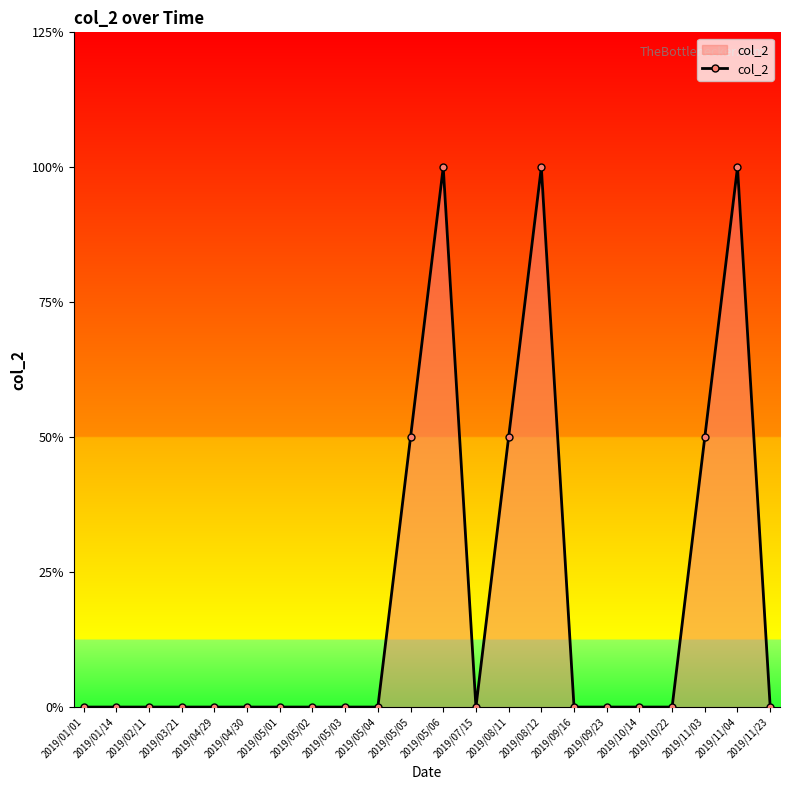

Is this an area chart (filled region under the line)?

Yes